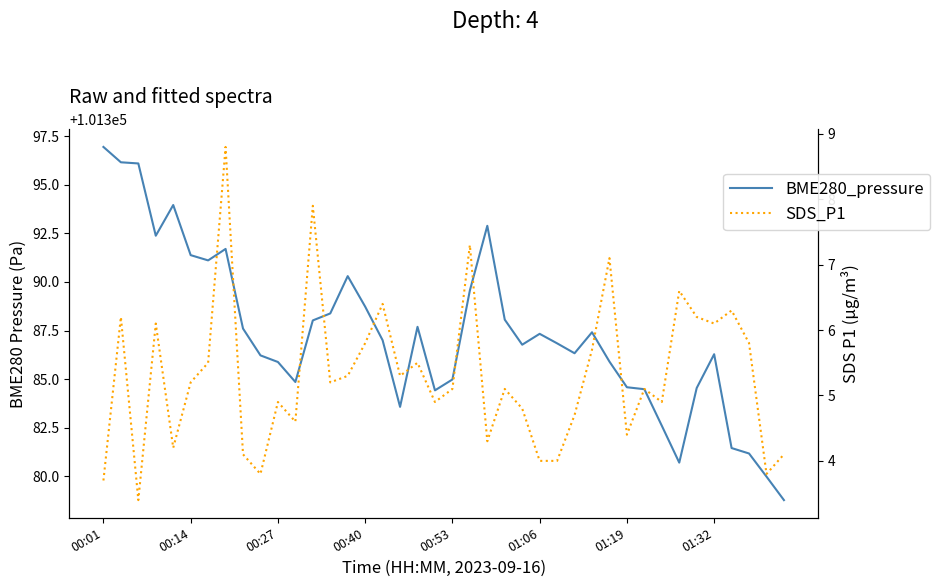

How many series are shown in this chart?

2